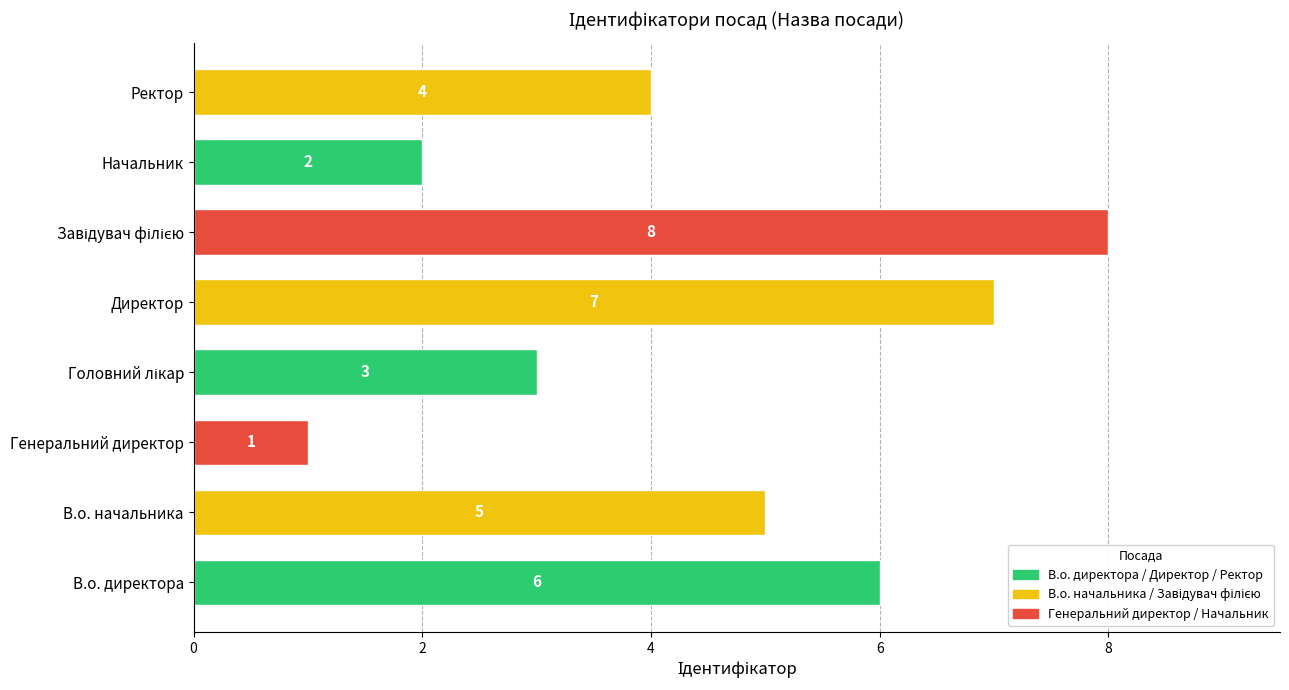

Between Генеральний директор and Начальник, which is larger?

Начальник